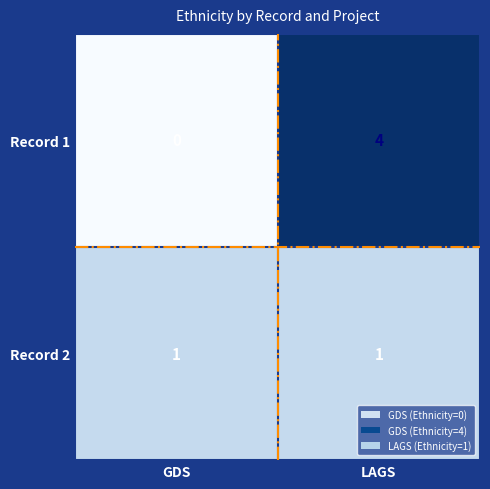

At which label does Record 1 reach its minimum?

GDS